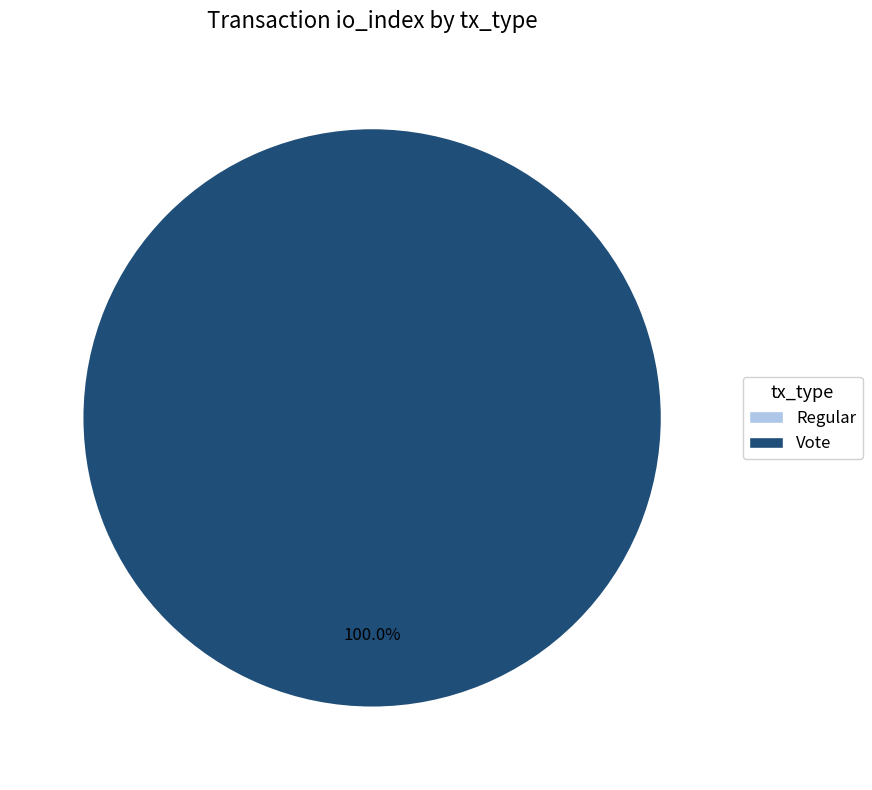

To the nearest percent, what is the difference between the Regular and Vote slice percentages?

100%